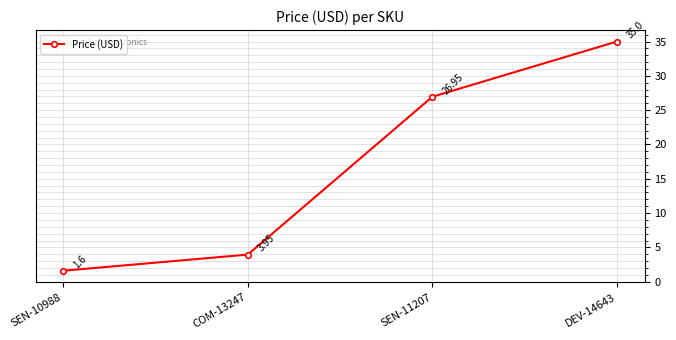

Does the chart have visible grid lines?

Yes